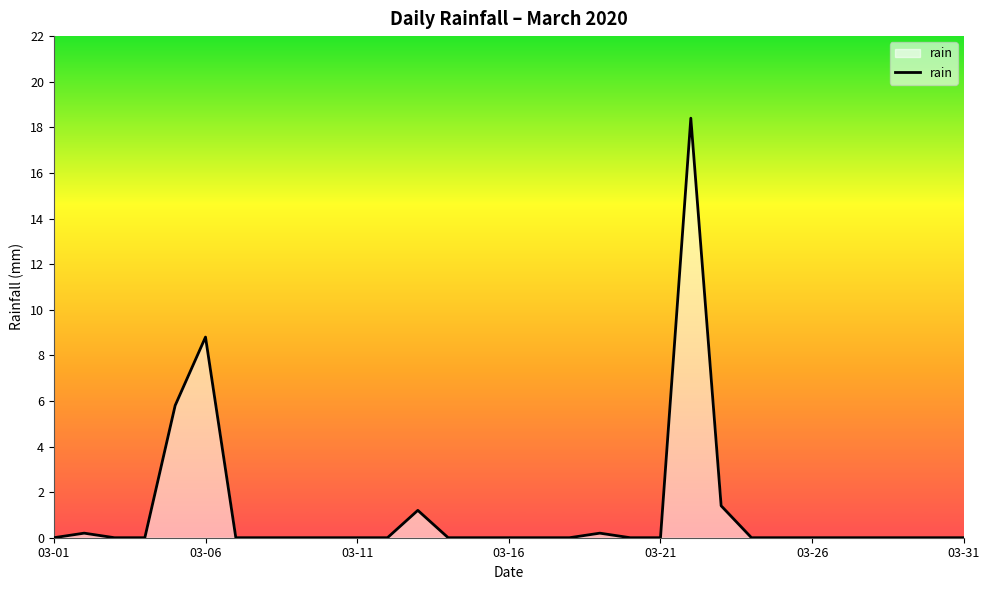

What is the difference between the maximum and second lowest values?

18.4